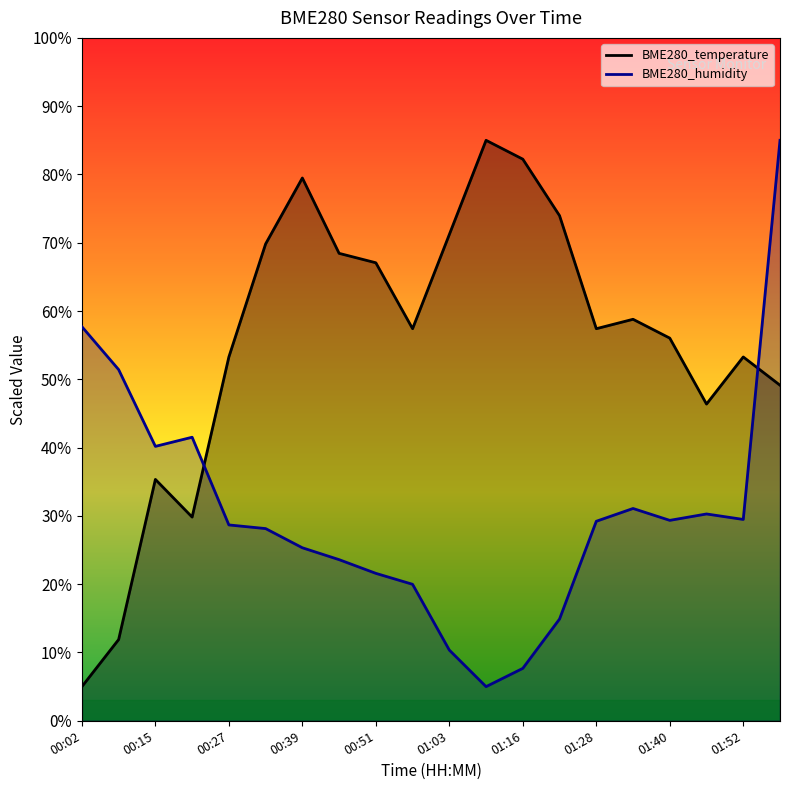

Reading left to right, what are all the values shown in this chart?

BME280_temperature: 5.0	11.9	35.3	29.8	53.3	69.8	79.5	68.4	67.1	57.4	71.2	85.0	82.2	74.0	57.4	58.8	56.0	46.4	53.3	49.1
BME280_humidity: 57.7	51.4	40.2	41.5	28.7	28.1	25.3	23.6	21.6	20.0	10.4	5.0	7.7	14.9	29.2	31.1	29.3	30.3	29.5	85.0